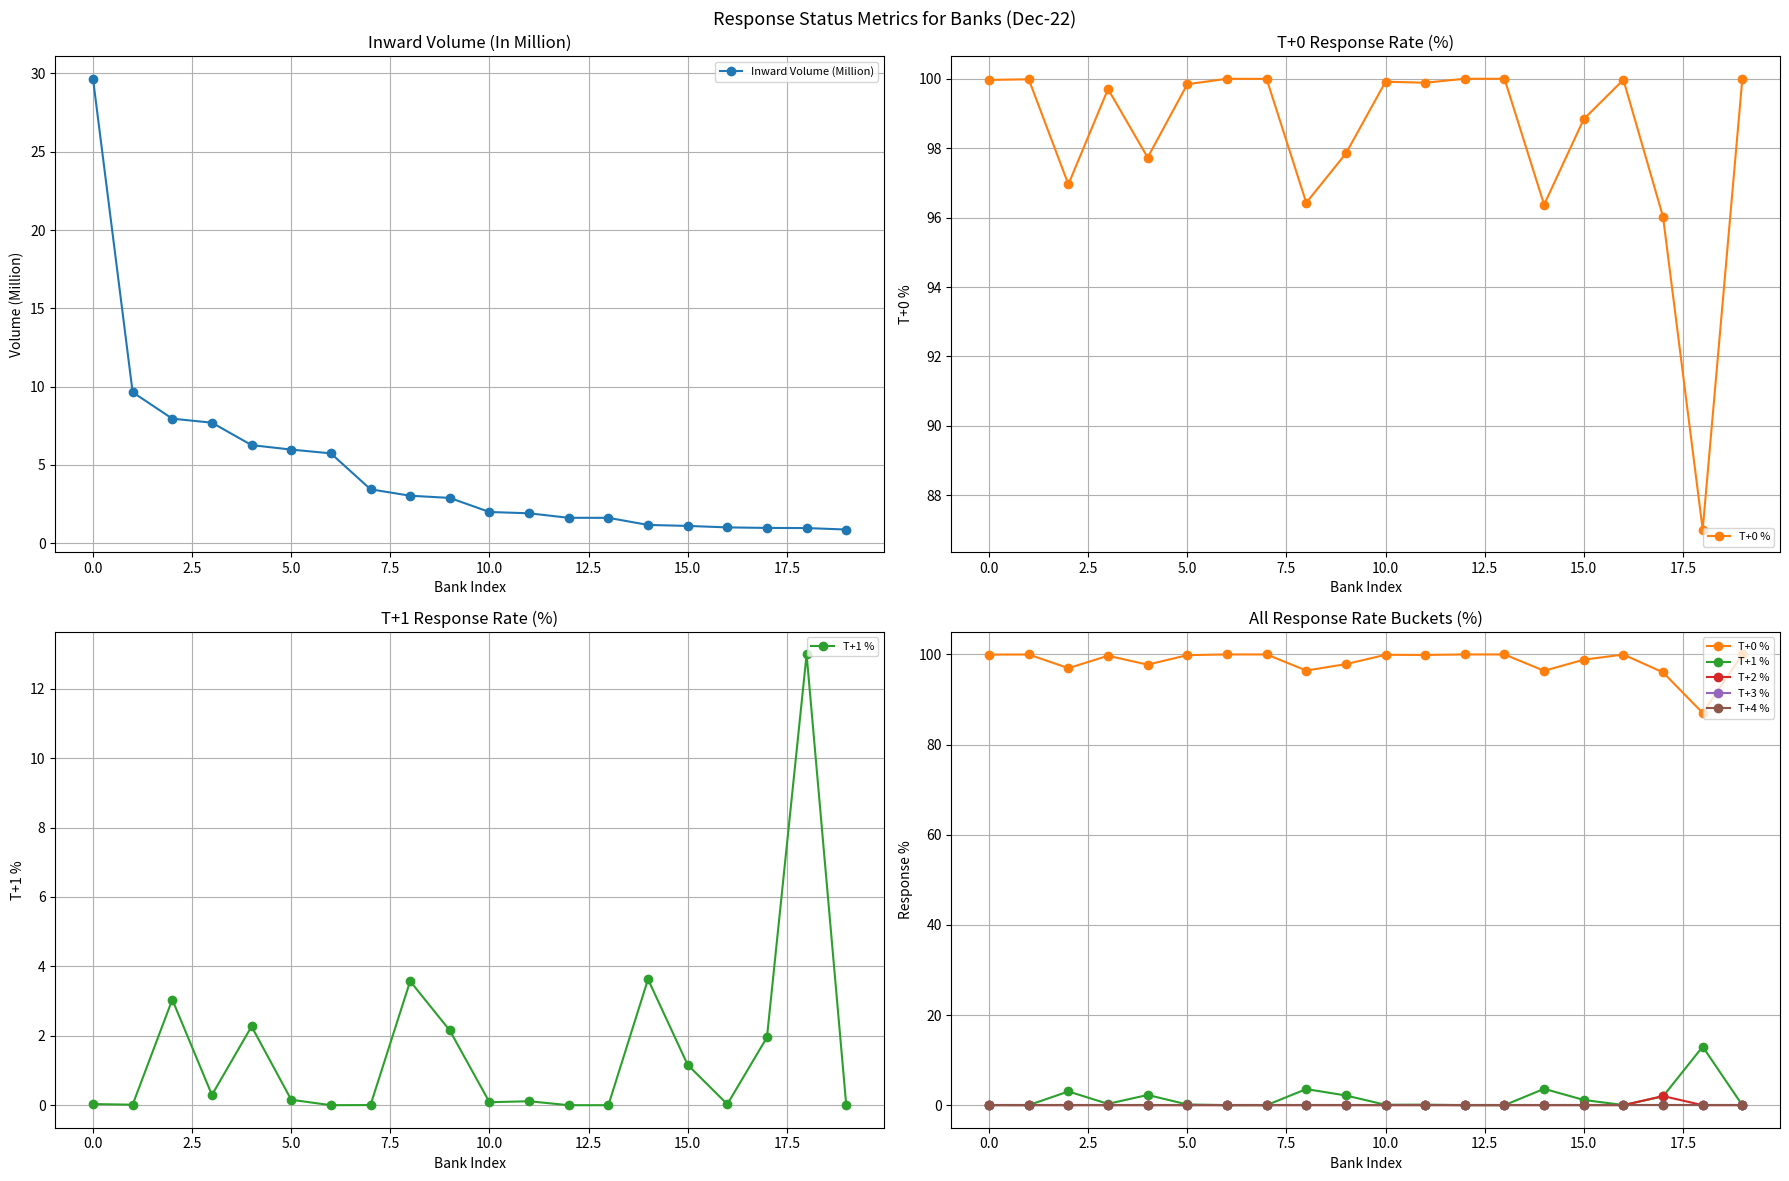

What is the highest value of the Inward Volume (Million) series?

29.7